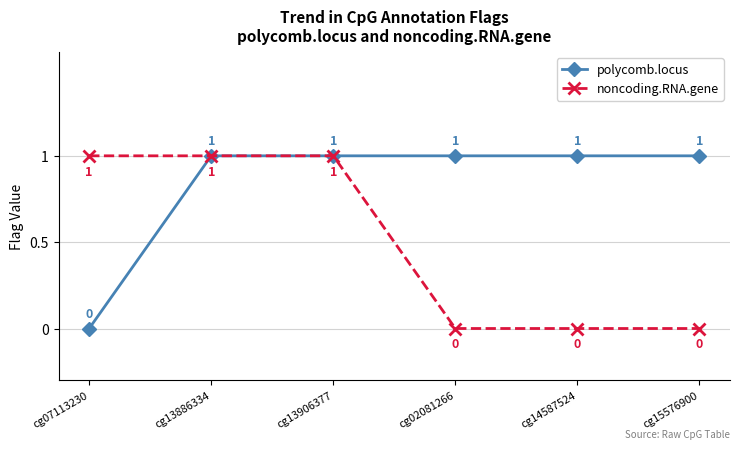

How many polycomb.locus values are between 1 and 2?

5